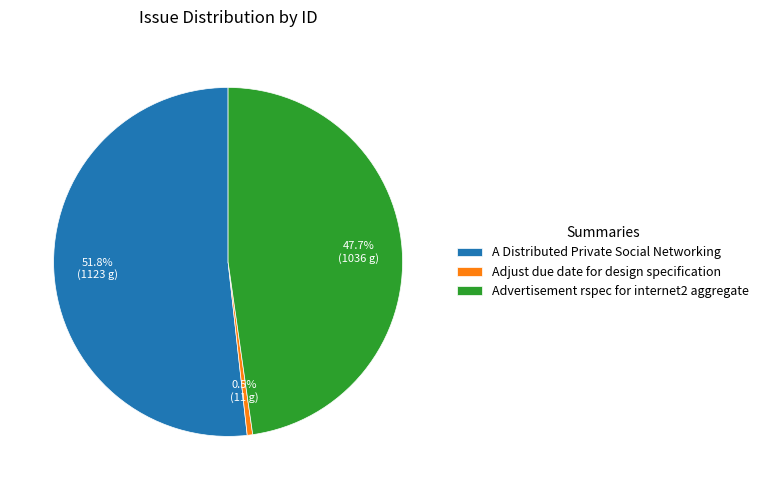

Does A Distributed Private Social Networking represent more than half of the total?

Yes